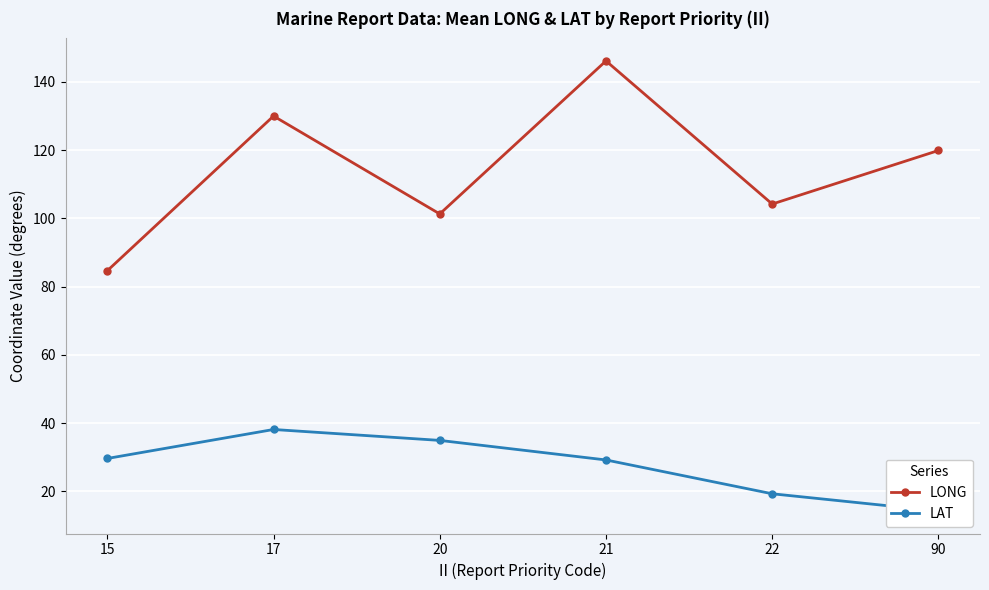

What is the maximum value shown in the chart?

146.2